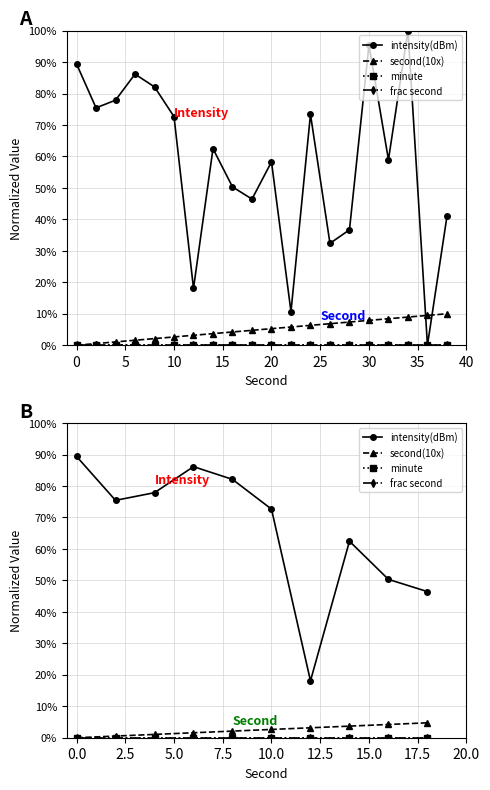

True or false: minute and frac second intersect in this chart.

False